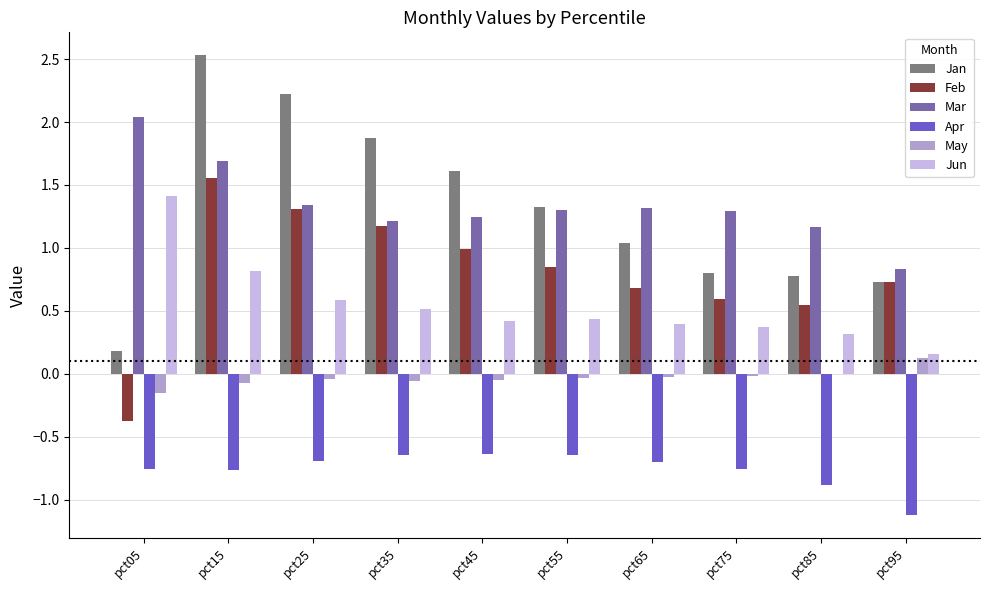

What are all the series names shown in the legend?

Jan, Feb, Mar, Apr, May, Jun